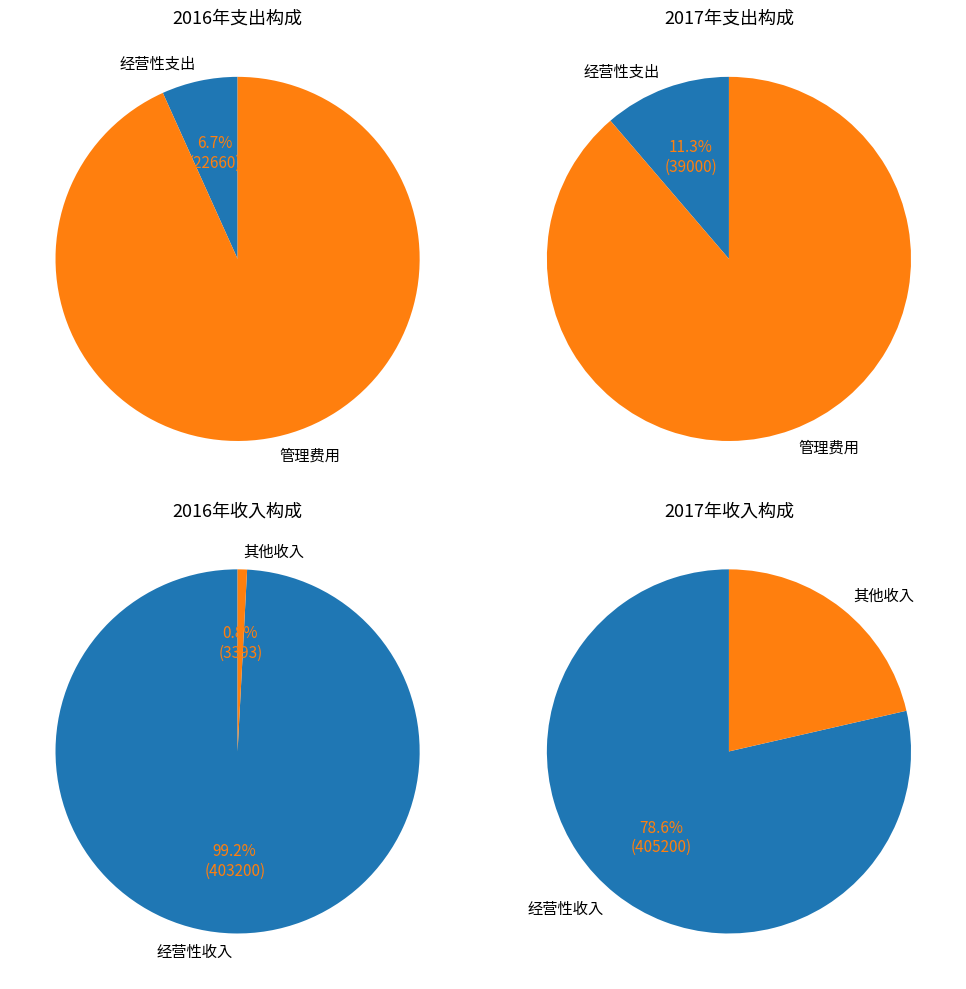

What is the largest slice in the pie chart?

管理费用